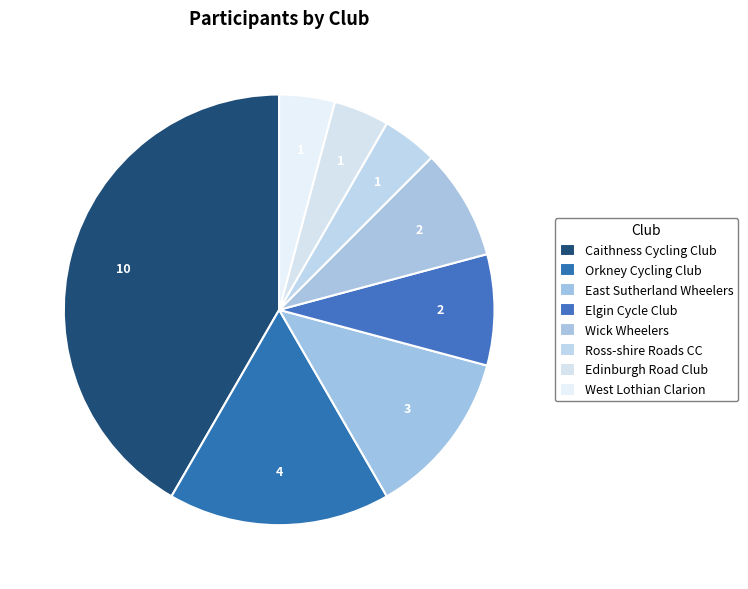

To the nearest percent, what portion does Caithness Cycling Club represent?

42%